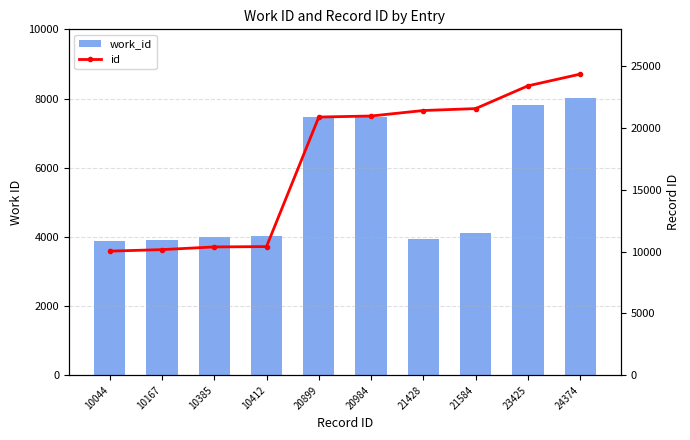

What is the total value across all series at 20899?

28369